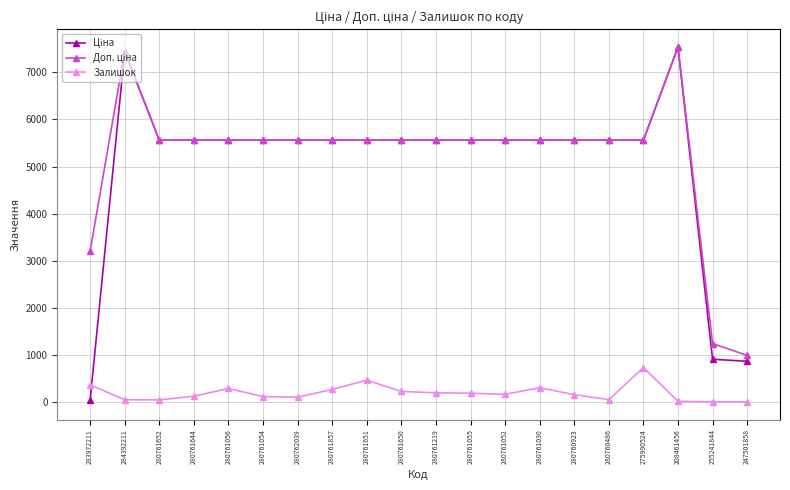

The Залишок series shows 223.4 at 275990524. True or false?

False